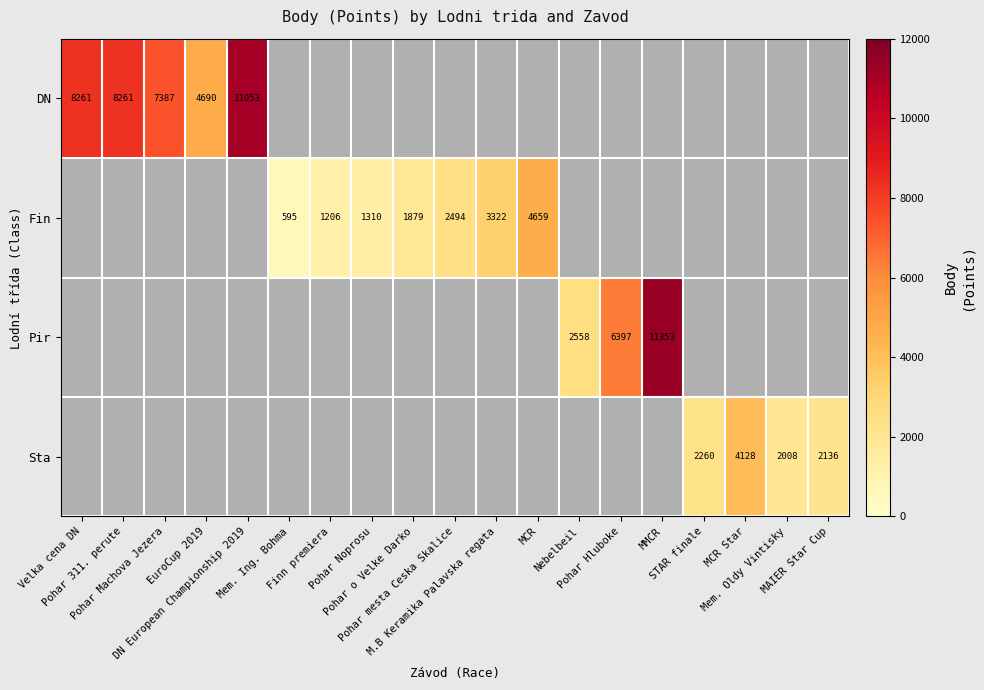

How many data points does each series have?

19